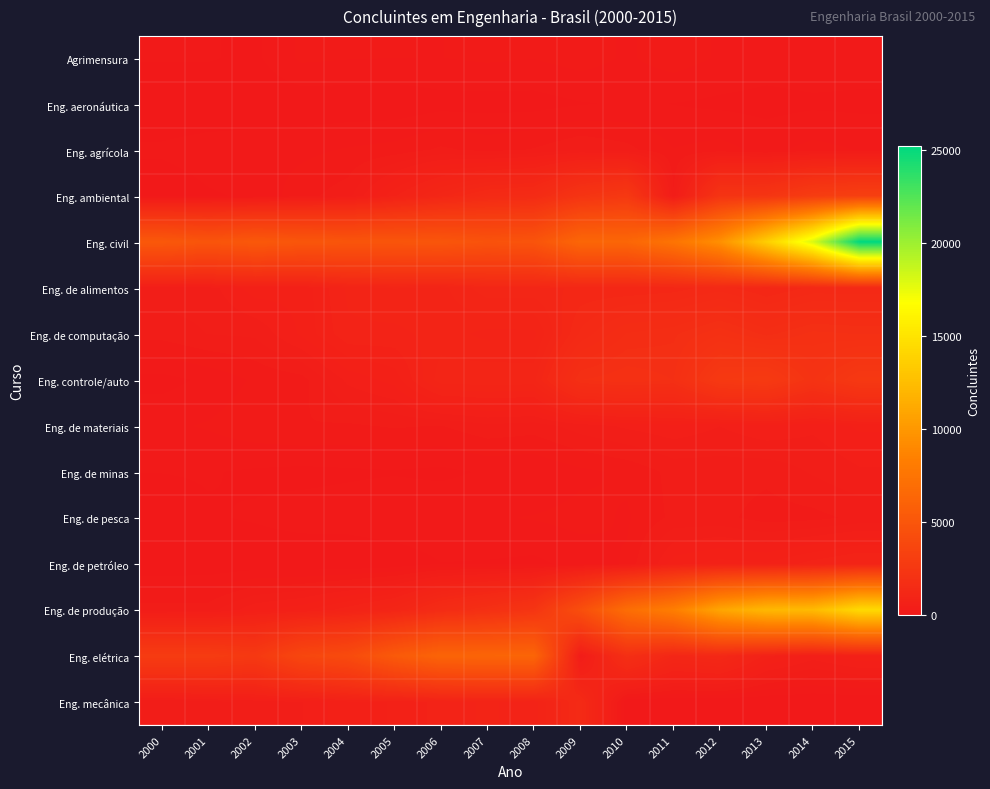

Which series has the largest range (max minus min)?

Eng. civil